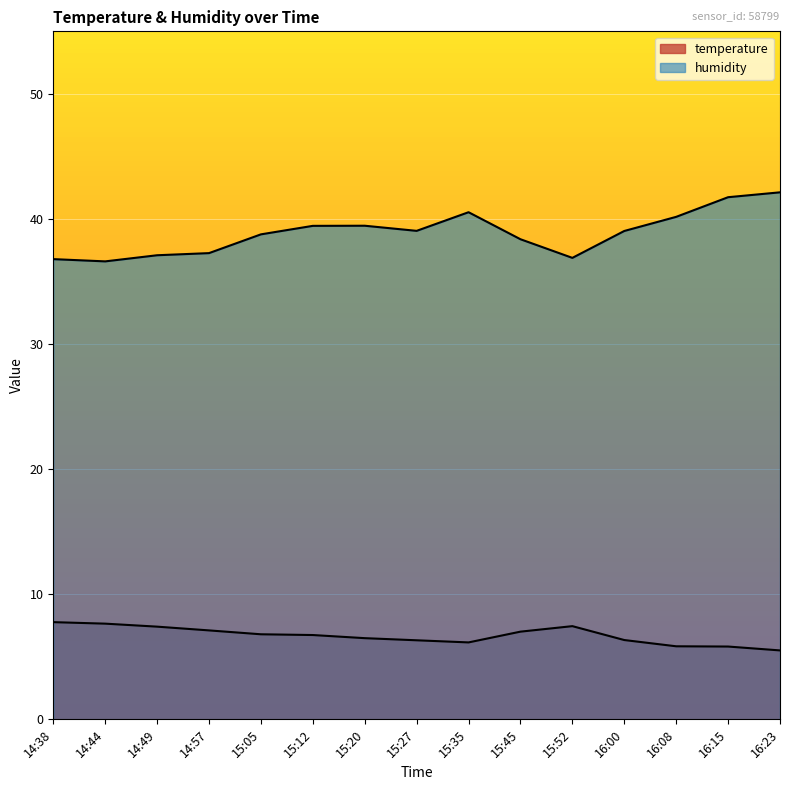

What is the label of the 13th point from the left?

16:08